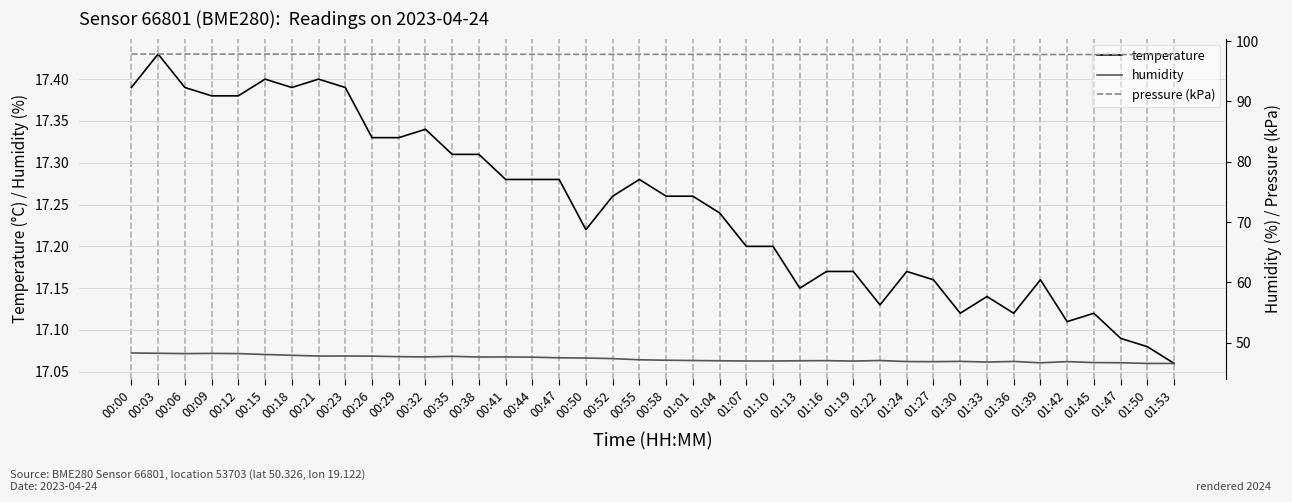

What position from the left is 01:07?

24